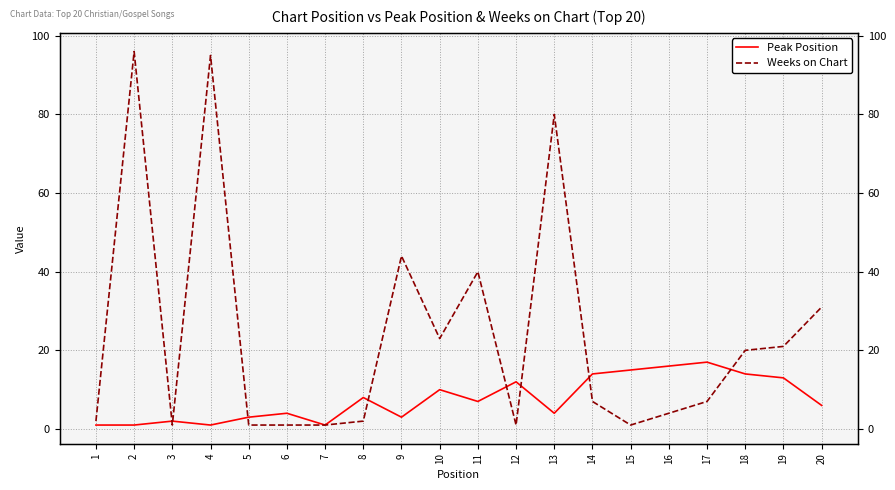

At which category does Weeks on Chart reach its first local peak?

2